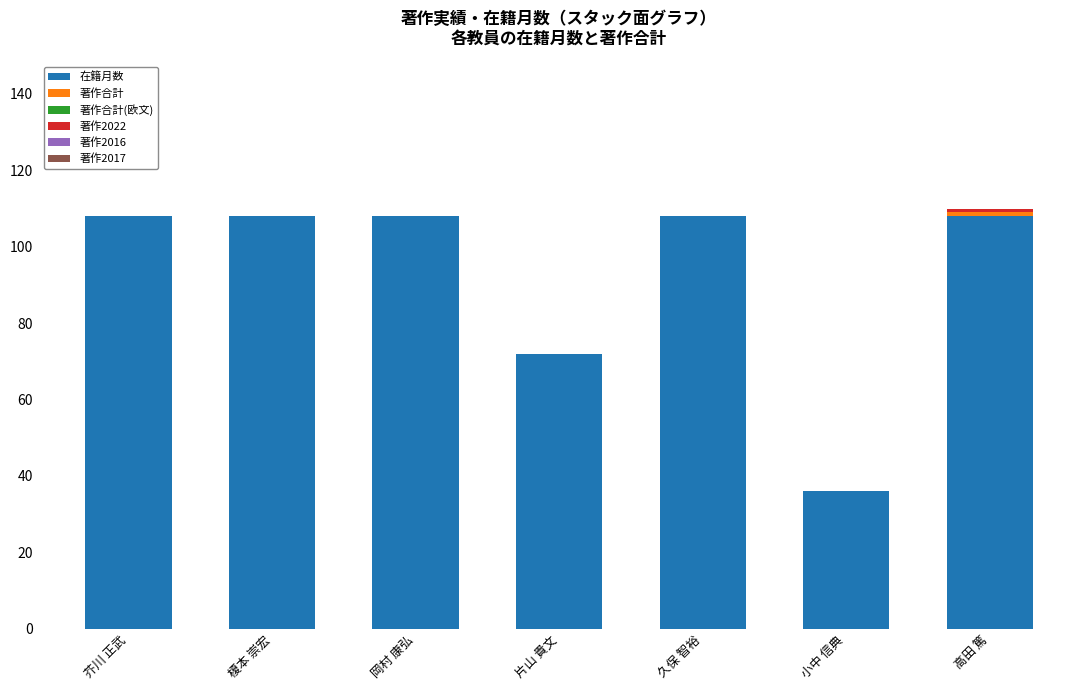

How many distinct data groups are displayed?

3